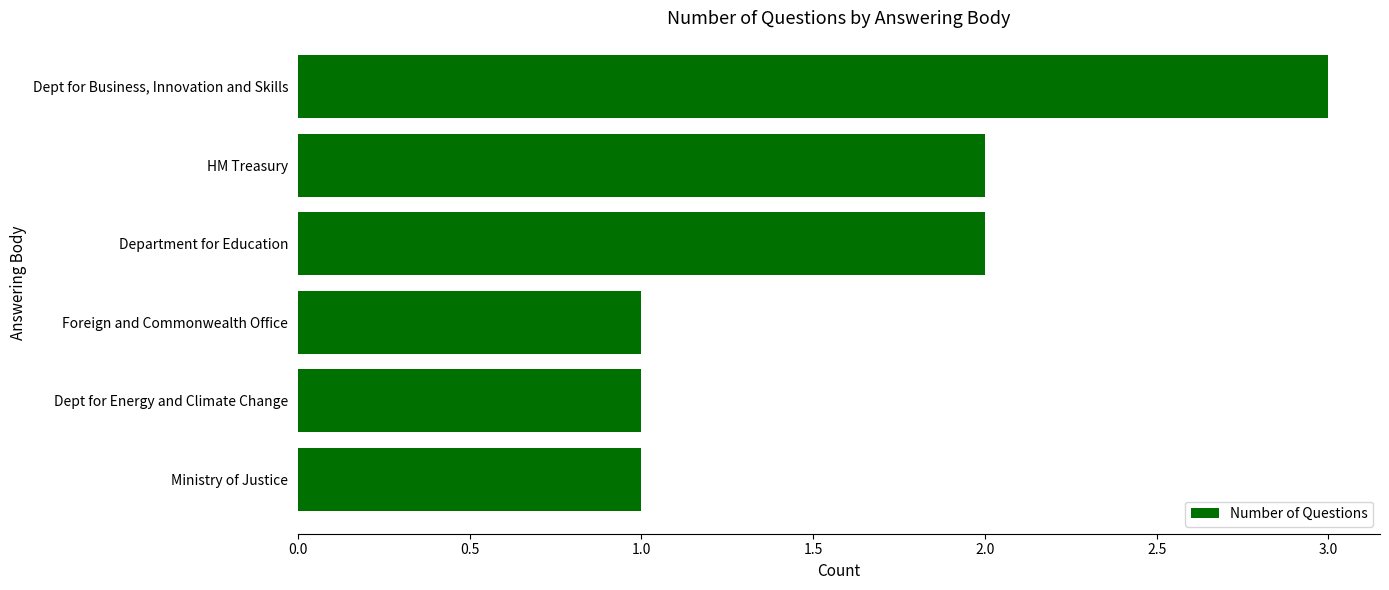

What is the ratio of the value at HM Treasury to the value at Dept for Business, Innovation and Skills?

0.7